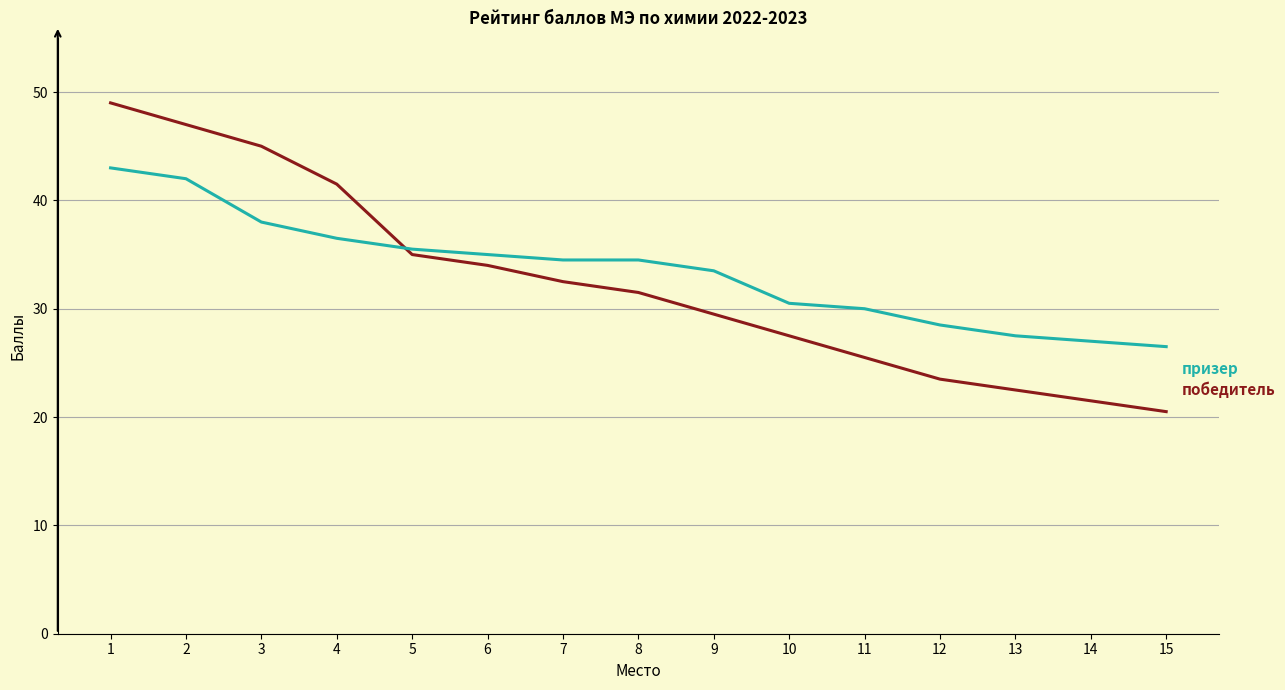

What is the difference between the highest and lowest values at 15?

6.0